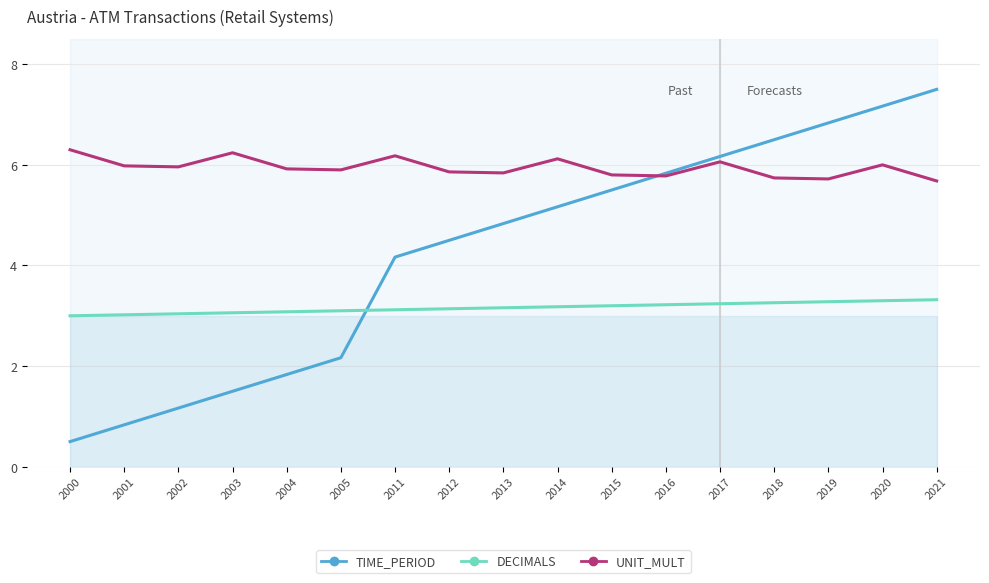

Which series has the largest range (max minus min)?

TIME_PERIOD